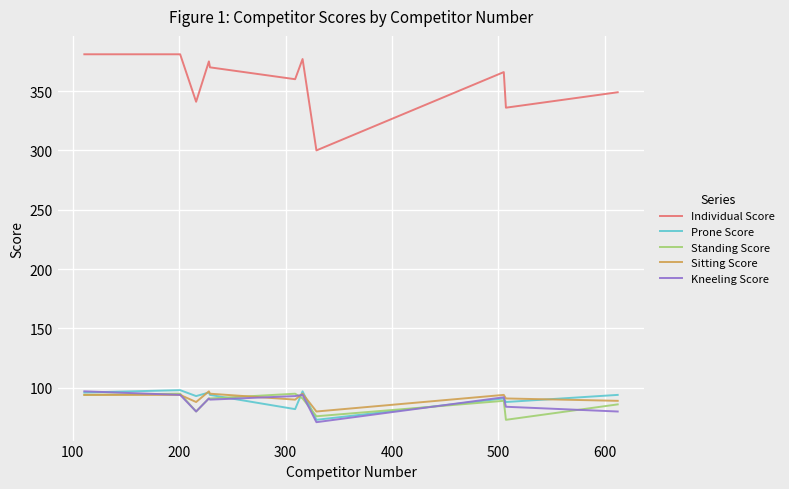

What is the minimum value shown in the chart?

71